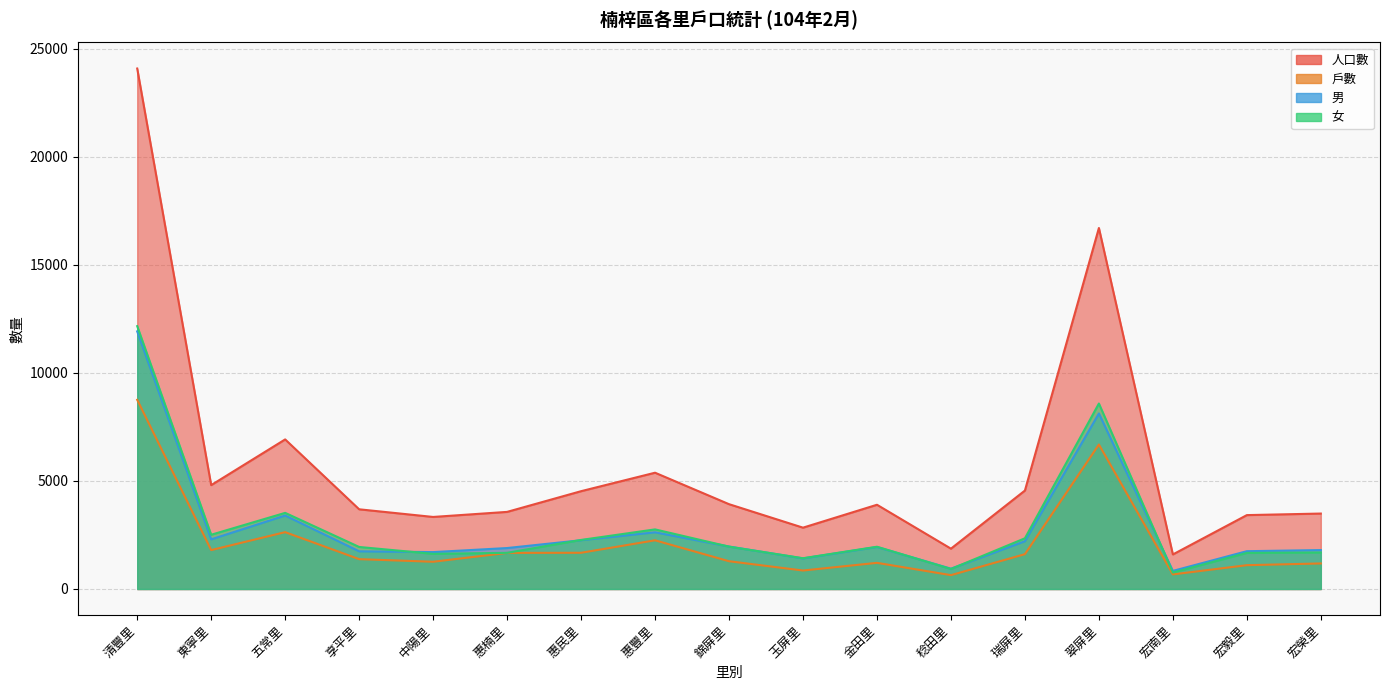

Reading right to left, transcribe all the data shown in this chart.

人口數: 3491	3419	1599	16706	4556	1866	3898	2838	3925	5381	4526	3568	3334	3688	6922	4807	24086
戶數: 1182	1102	675	6686	1612	641	1210	855	1285	2253	1676	1670	1260	1381	2630	1801	8755
男: 1801	1749	837	8123	2209	940	1943	1415	1965	2623	2256	1895	1707	1743	3399	2297	11922
女: 1690	1670	762	8583	2347	926	1955	1423	1960	2758	2270	1673	1627	1945	3523	2510	12164